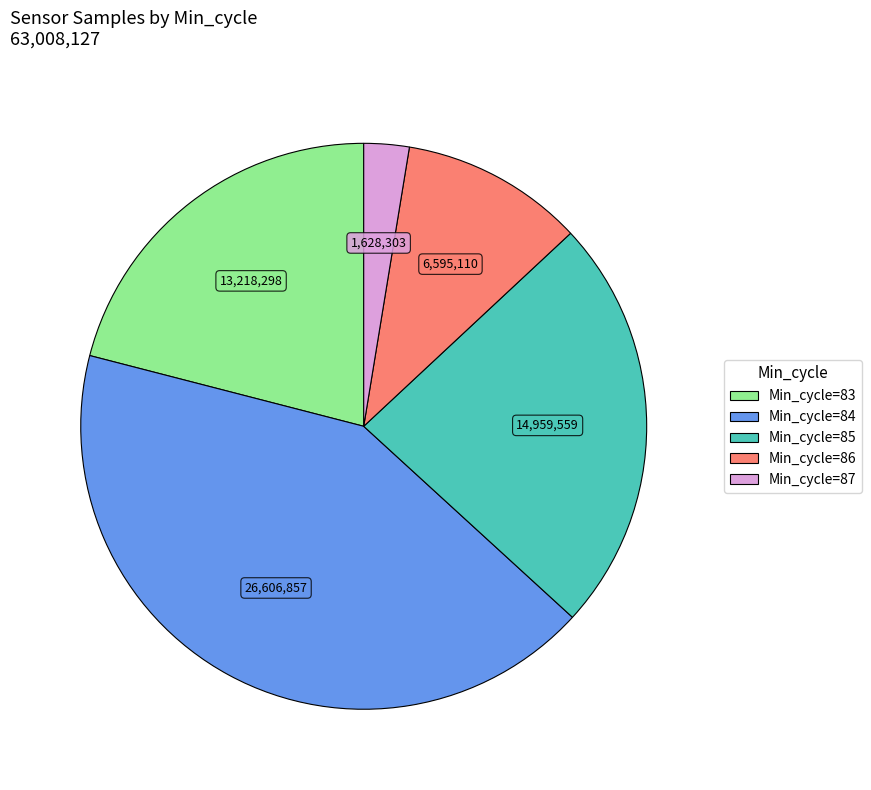

Rank the categories by value from lowest to highest.

Min_cycle=87, Min_cycle=86, Min_cycle=83, Min_cycle=85, Min_cycle=84